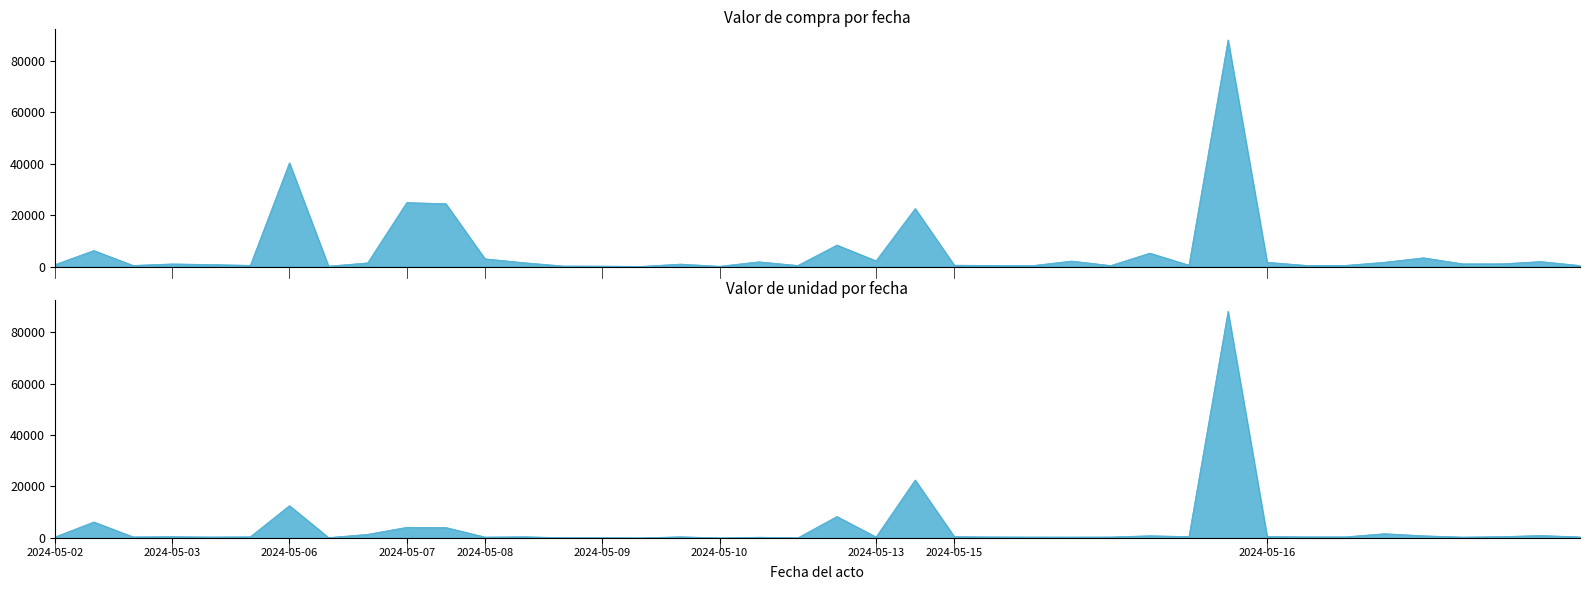

True or false: Valor de compra and Valor de unidad cross at least once.

False